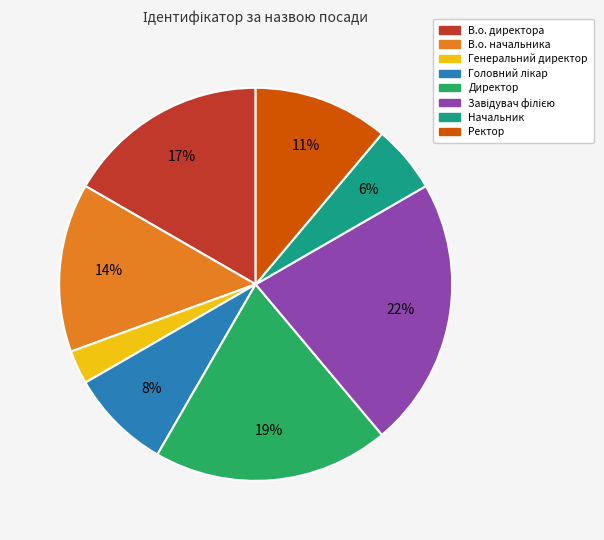

What is the smallest slice in the pie chart?

Генеральний директор